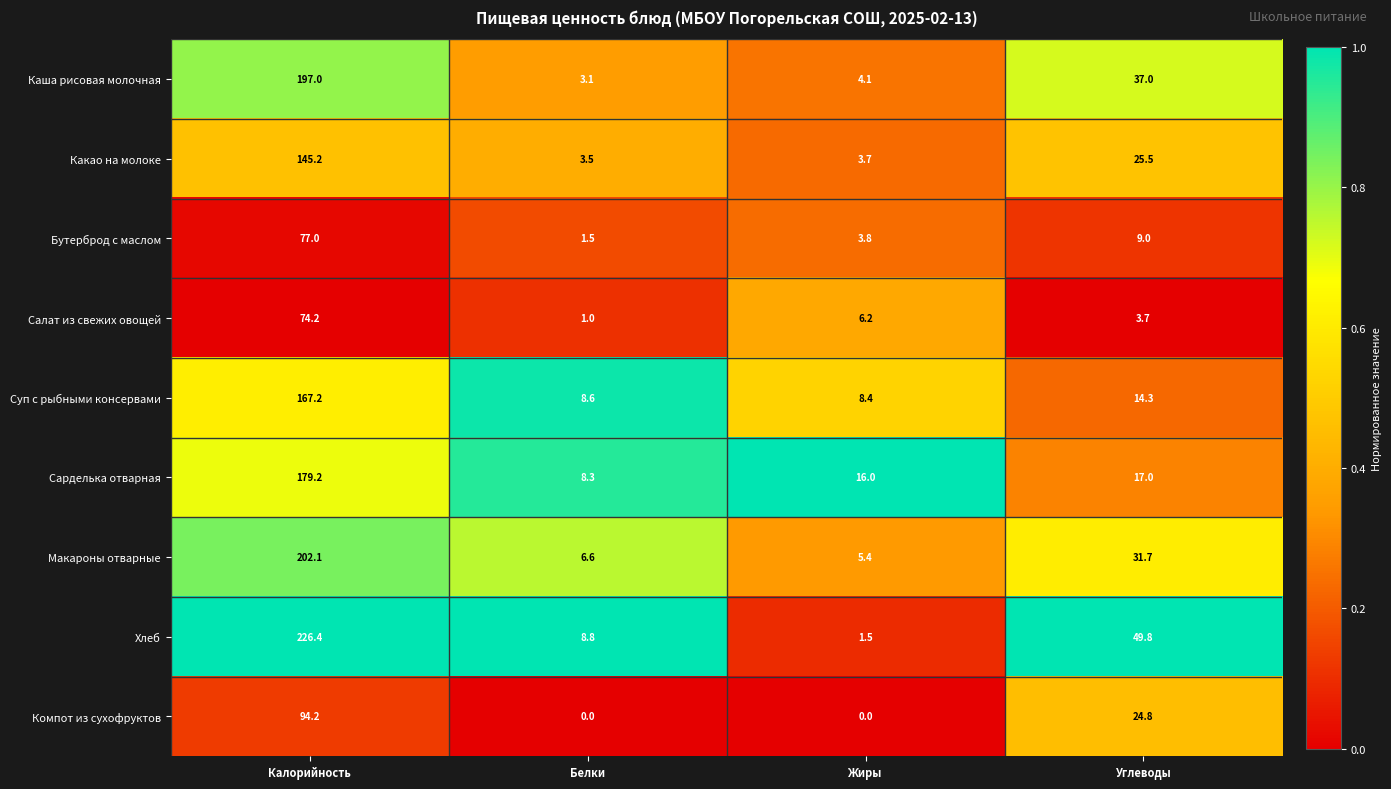

Between Калорийность and Углеводы, which series saw the biggest shift?

Хлеб